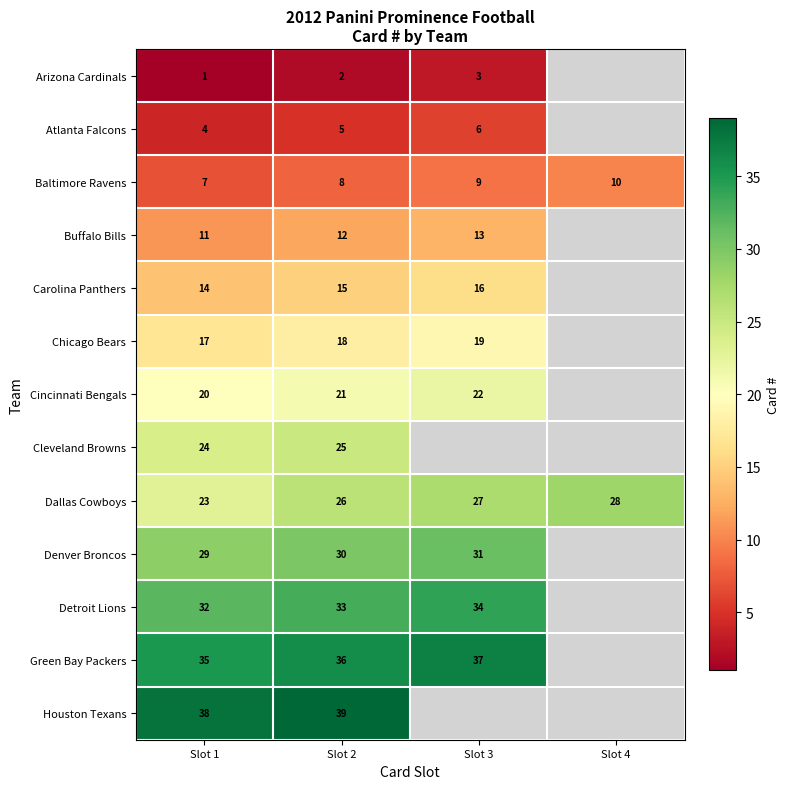

True or false: Detroit Lions has a value of 16 at Slot 3.

False